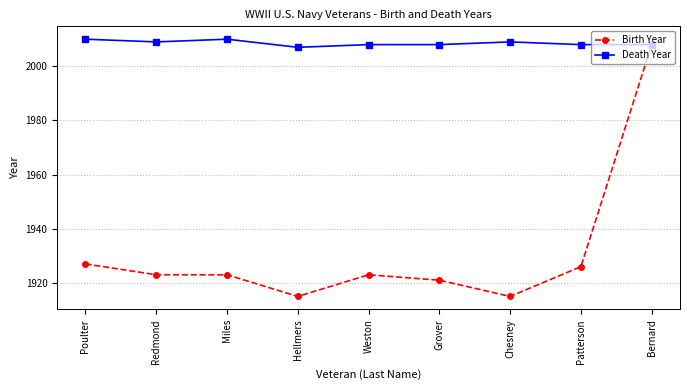

At which category is the sum across all series the highest?

Bernard